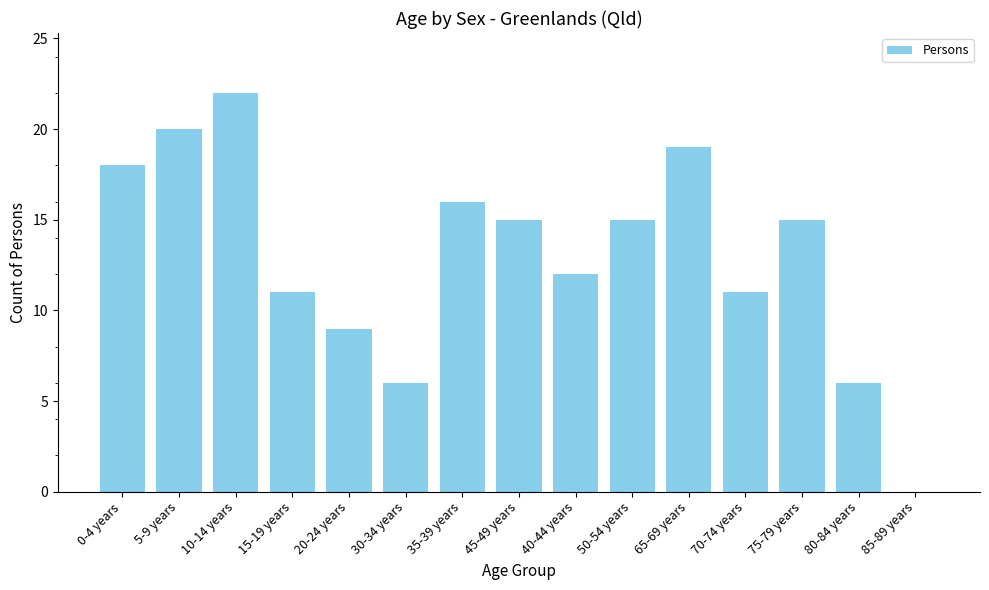

What is the sum of the values at 5-9 years and 35-39 years?

36